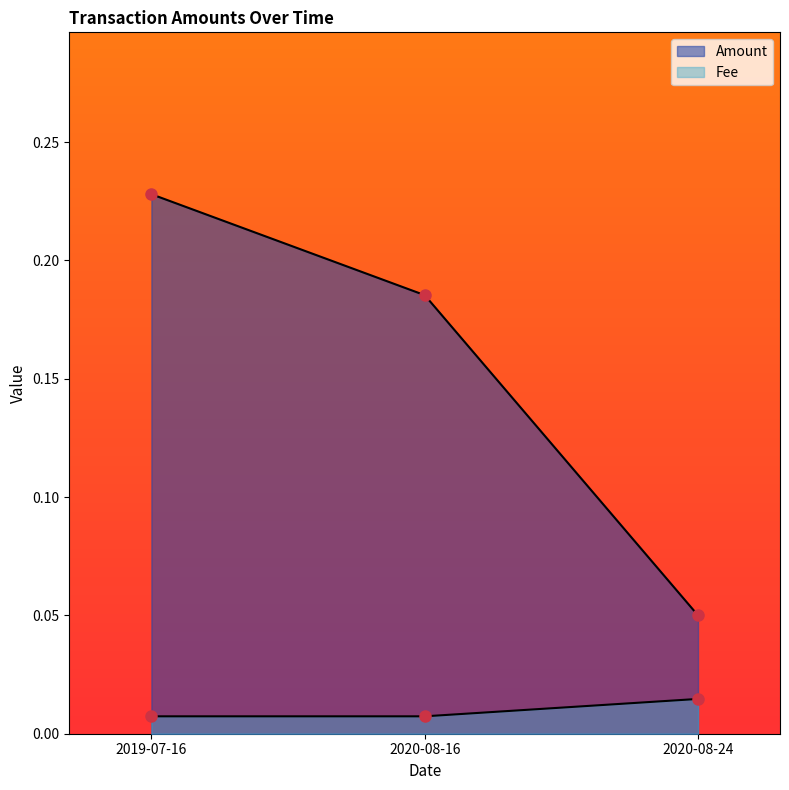

What is the label of the 2nd point from the right?

2020-08-16